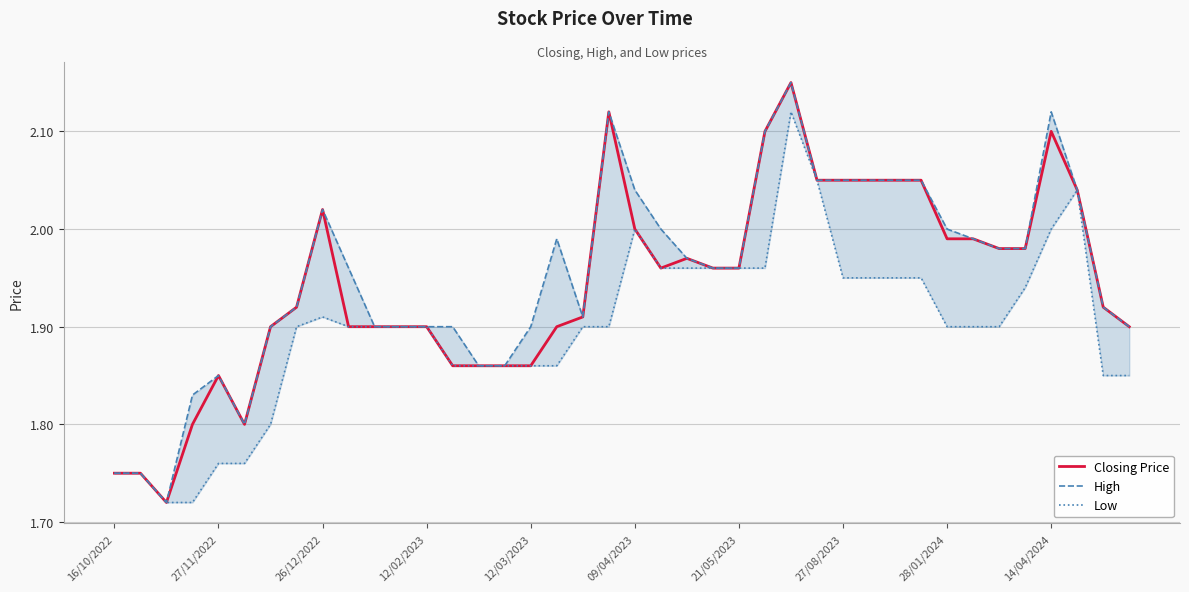

The Closing Price series shows 1.2 at 14/04/2024. True or false?

False